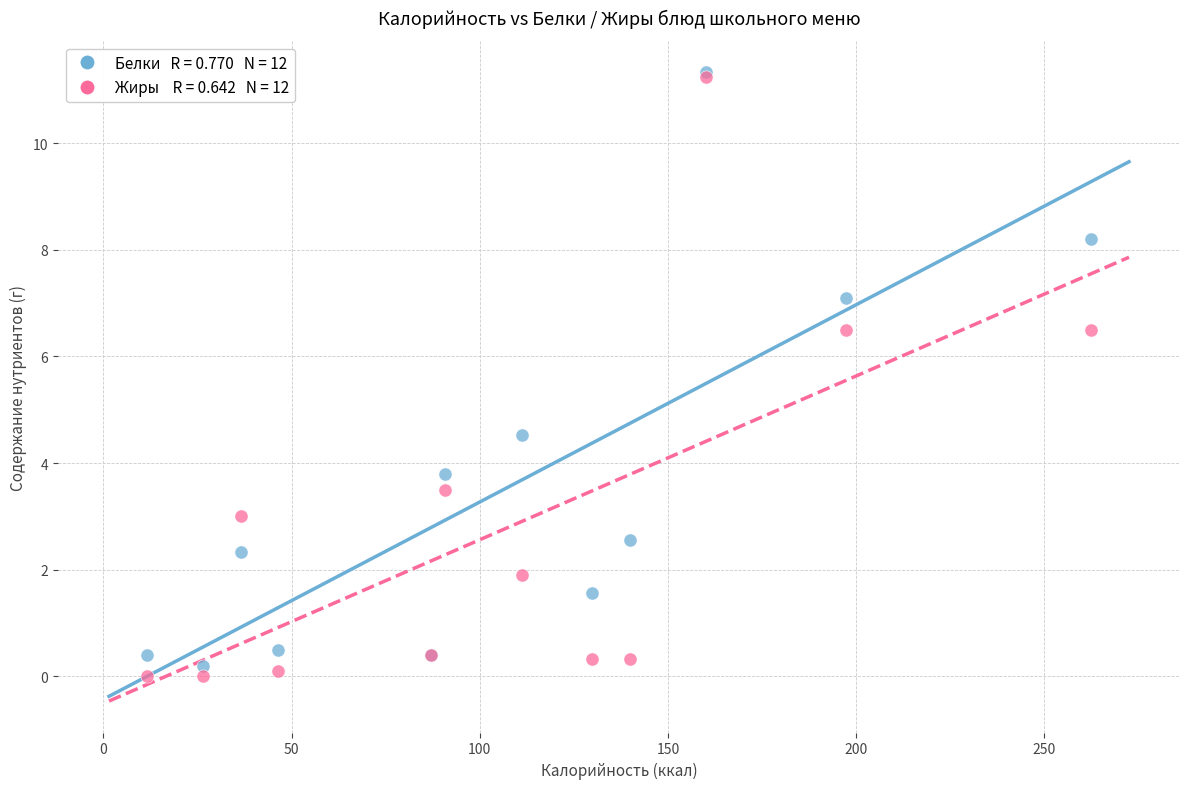

Across all series, what Y value is closest to 5?

4.5